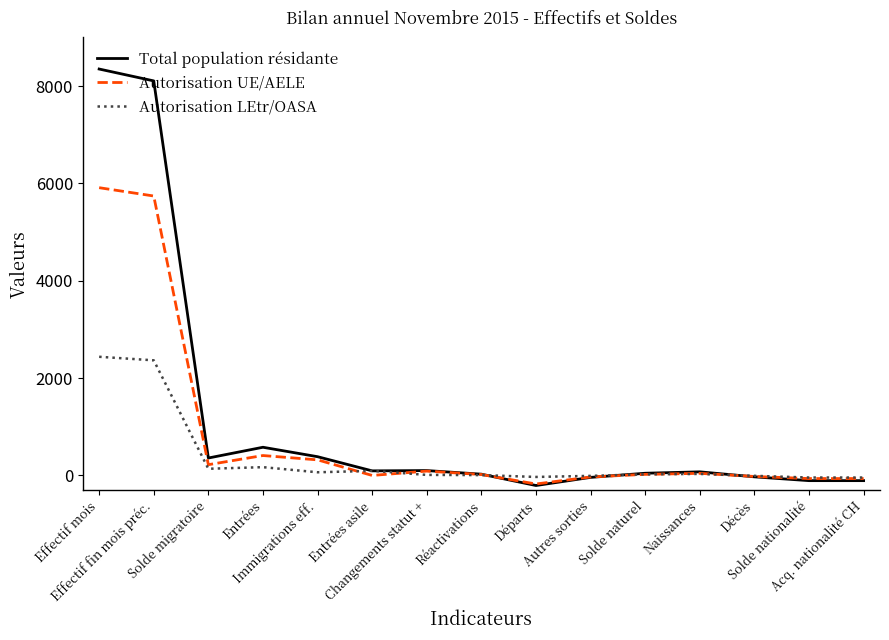

What is the difference between the Total population résidante values at Solde naturel and Départs?

252